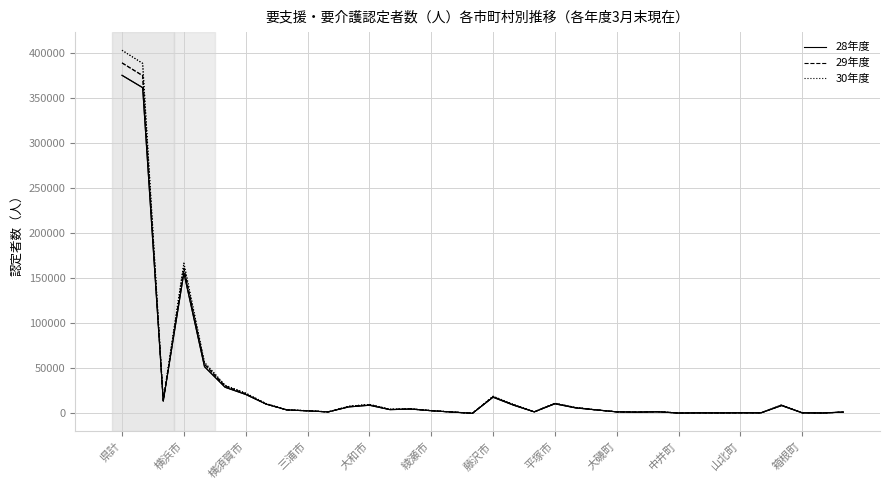

Is this an area chart (filled region under the line)?

No